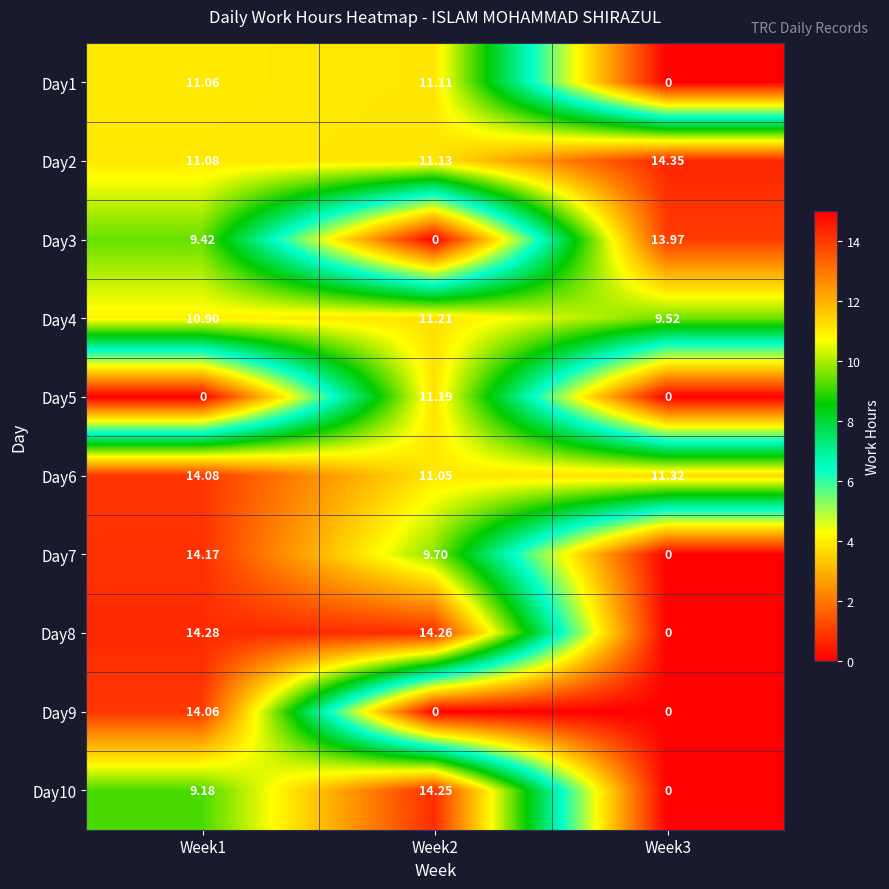

List the series in order of their peak value, highest first.

Day2, Day8, Day10, Day7, Day6, Day9, Day3, Day4, Day5, Day1